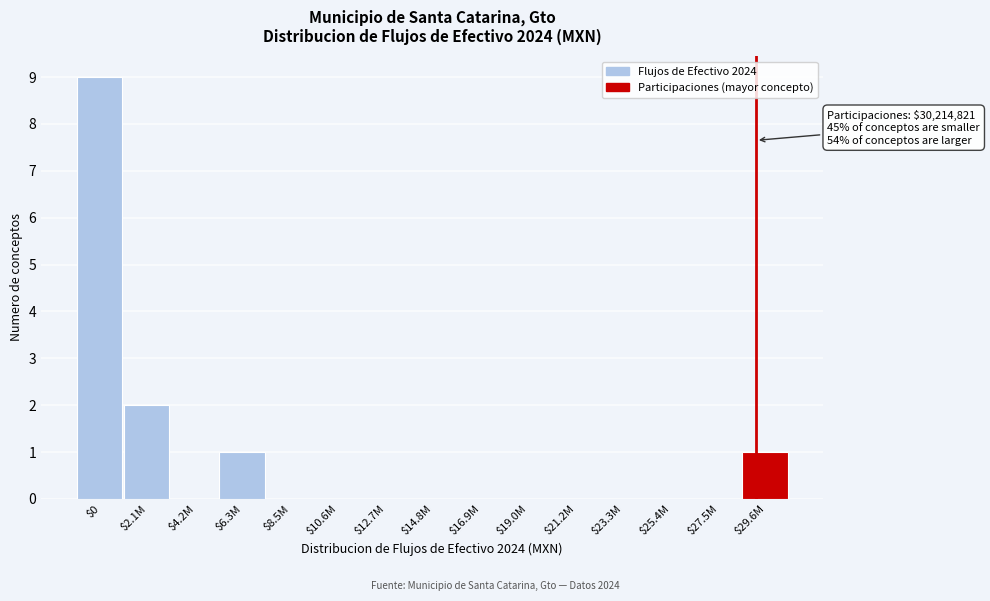

The chart shows a value of 0 at $25.4M. True or false?

True